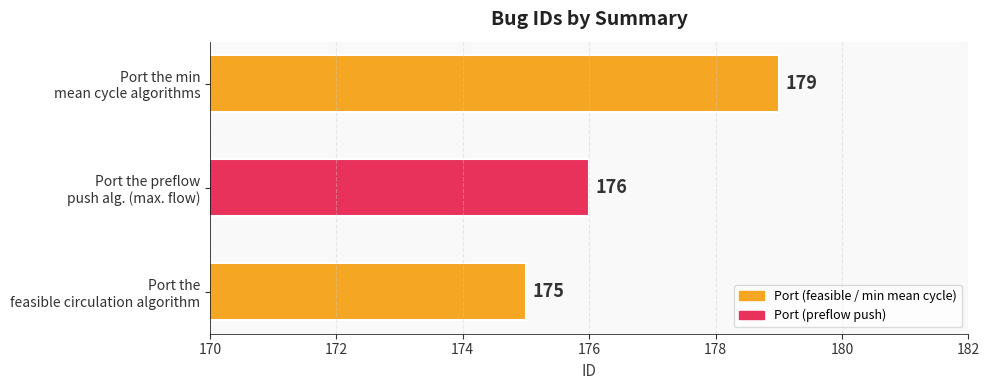

Reading top to bottom, list all the values displayed in this chart.

179	176	175